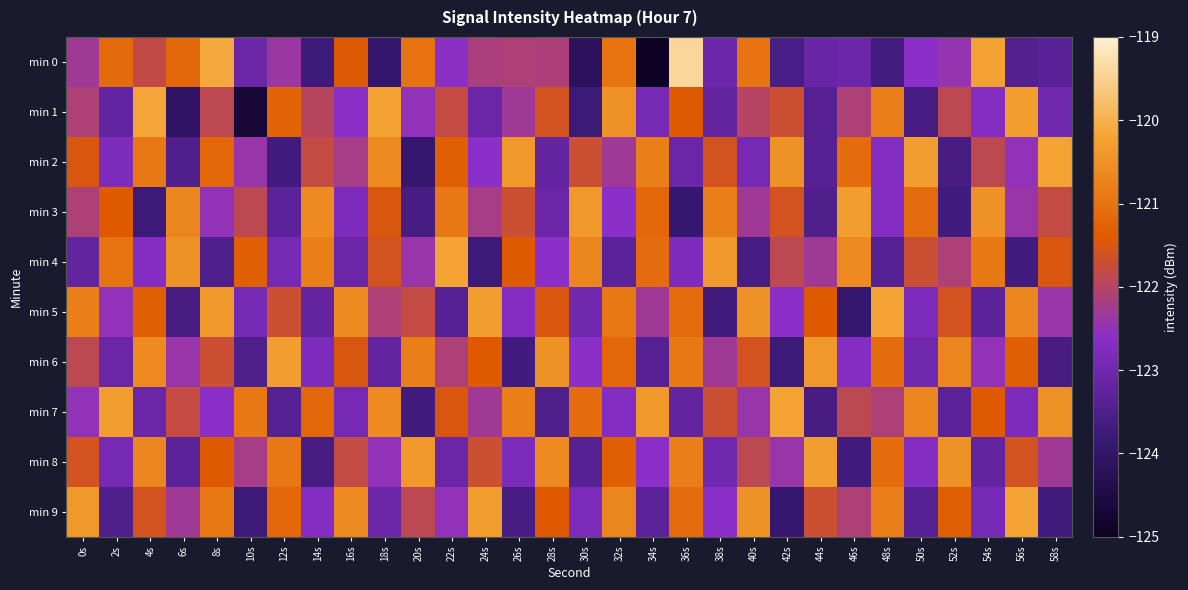

How many categories are shown in the chart?

30